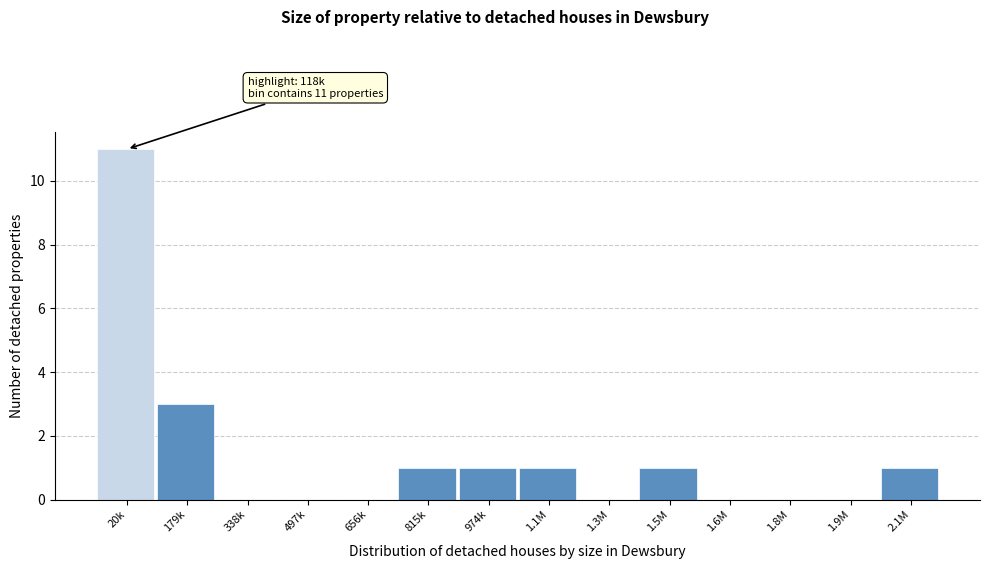

Reading left to right, transcribe all the data shown in this chart.

20k=11	179k=3	338k=0	497k=0	656k=0	815k=1	974k=1	1.1M=1	1.3M=0	1.5M=1	1.6M=0	1.8M=0	1.9M=0	2.1M=1